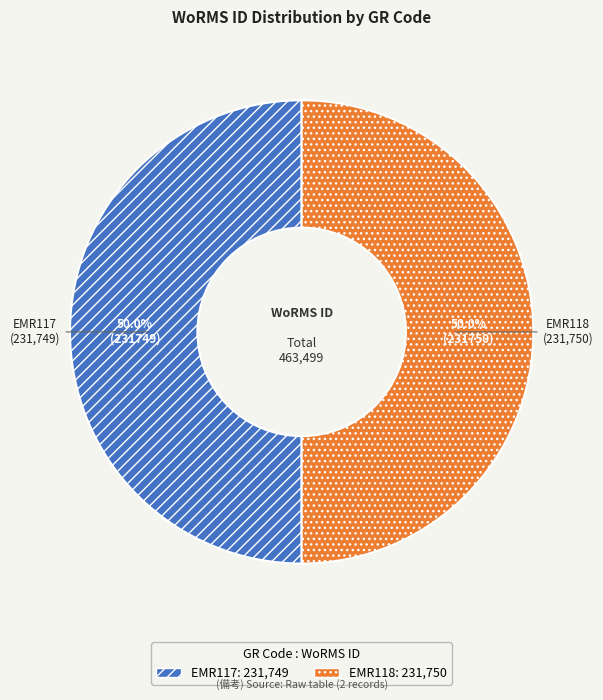

What percentage is NOT represented by EMR118?

50.0%